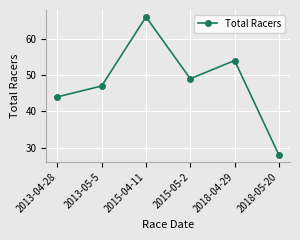

What is the greatest value displayed?

66